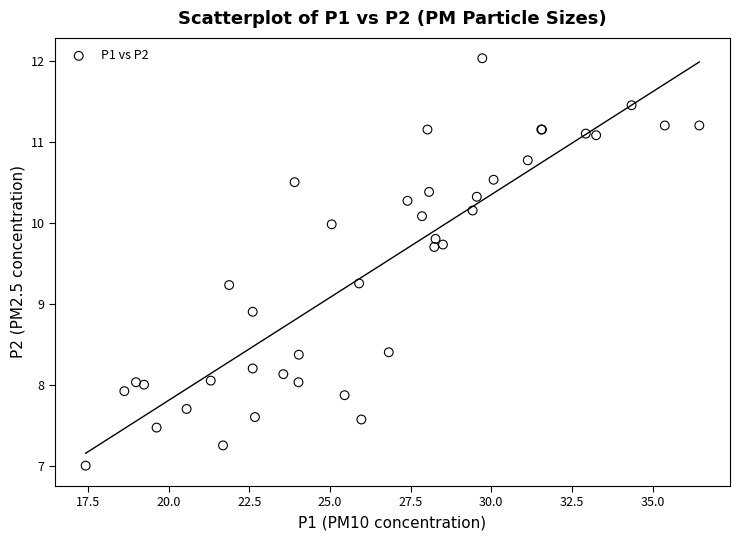

What Y value in the scatter plot is closest to 9?

8.9